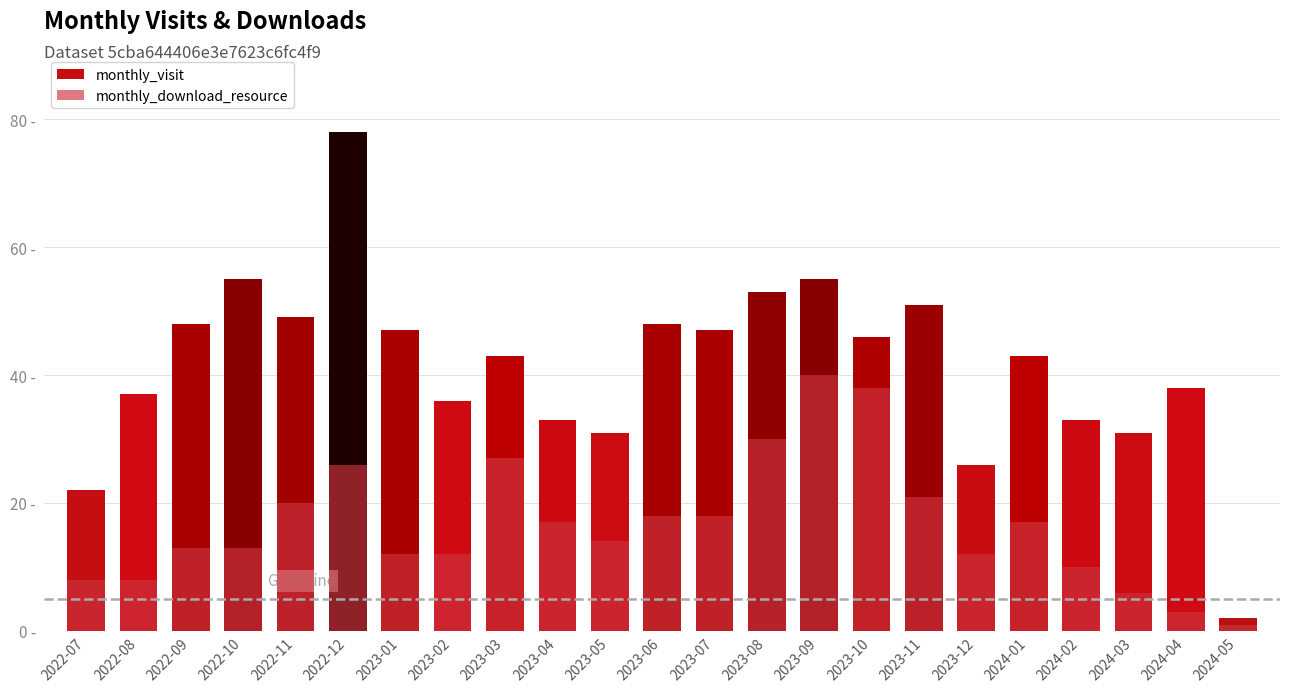

How many distinct data groups are displayed?

2